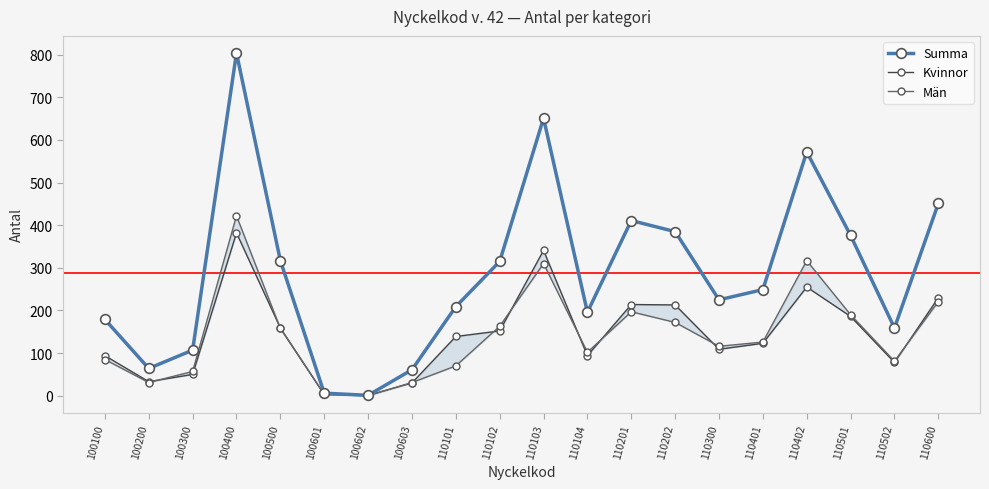

Reading right to left, extract all data points from this chart.

Summa: 110600=451	110502=159	110501=376	110402=572	110401=249	110300=225	110202=385	110201=411	110104=196	110103=651	110102=315	110101=209	100603=61	100602=1	100601=6	100500=317	100400=804	100300=107	100200=64	100100=179
Kvinnor: 110600=230	110502=78	110501=186	110402=255	110401=123	110300=109	110202=213	110201=214	110104=94	110103=341	110102=152	110101=139	100603=30	100602=1	100601=3	100500=159	100400=382	100300=50	100200=33	100100=94
Män: 110600=221	110502=81	110501=190	110402=317	110401=126	110300=116	110202=172	110201=197	110104=102	110103=310	110102=163	110101=70	100603=31	100602=0	100601=3	100500=158	100400=422	100300=57	100200=31	100100=85